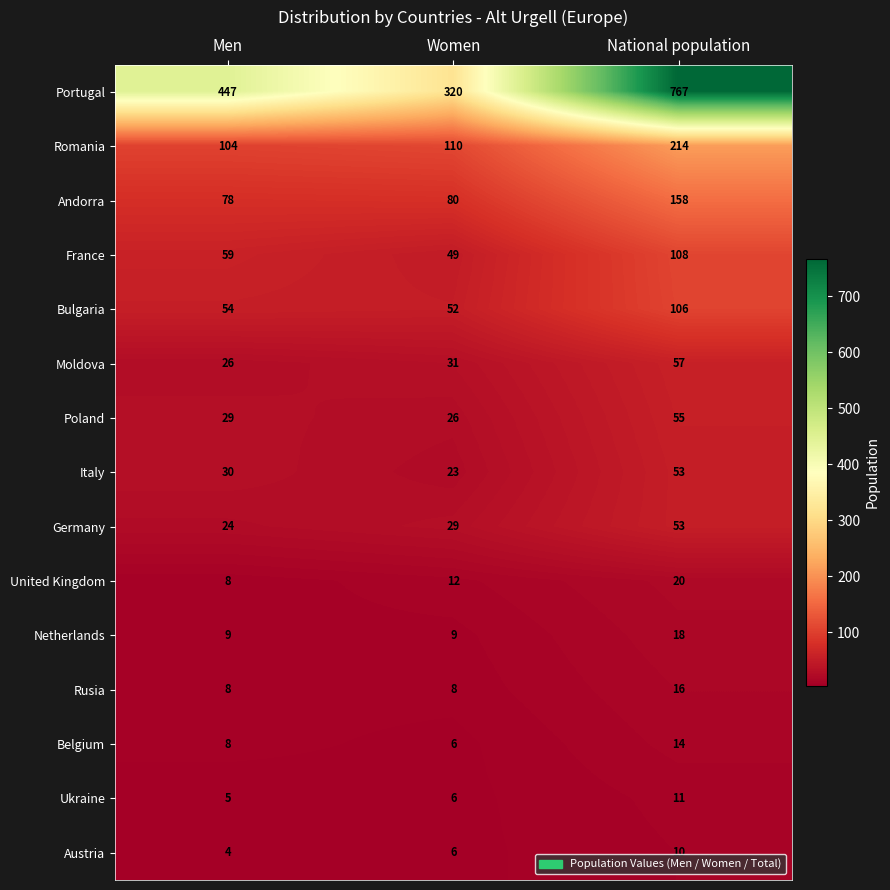

What is the difference between the Rusia values at National population and Men?

8